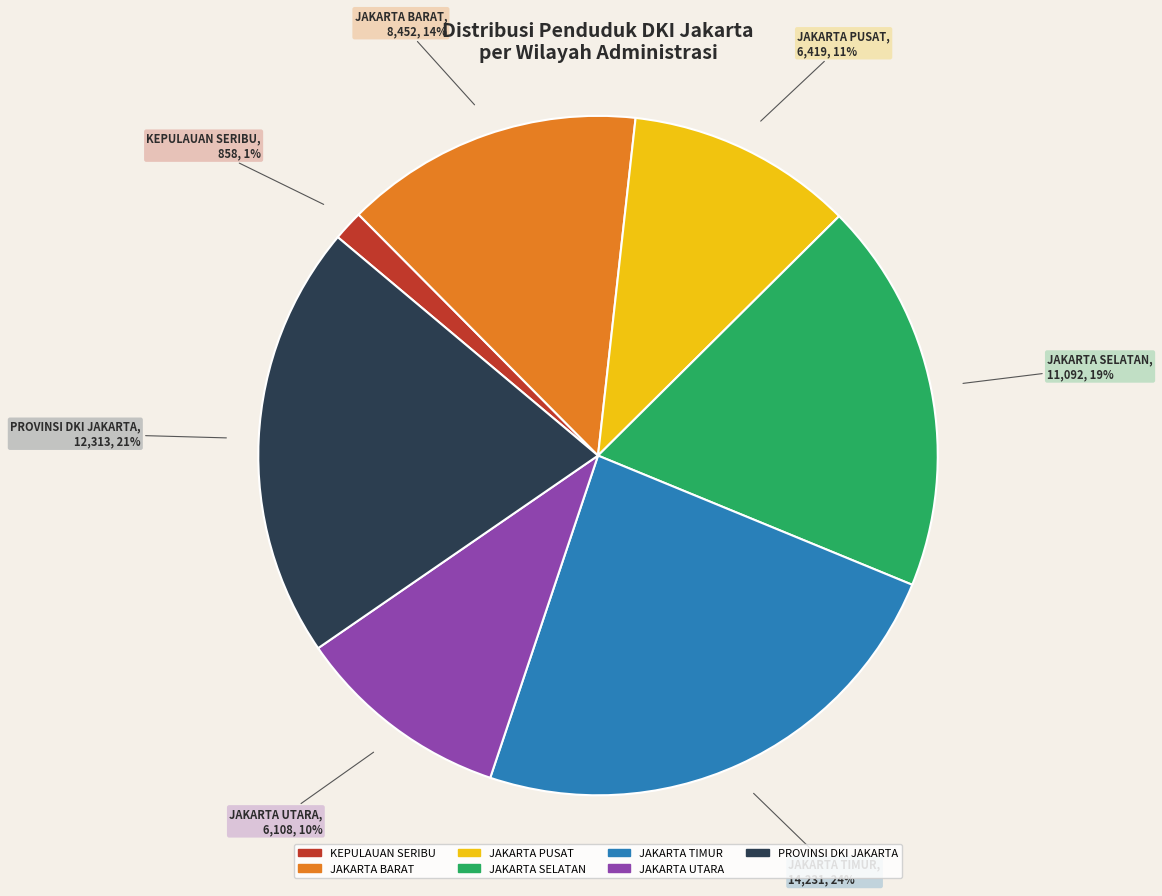

To the nearest percent, what is the average slice percentage?

14%